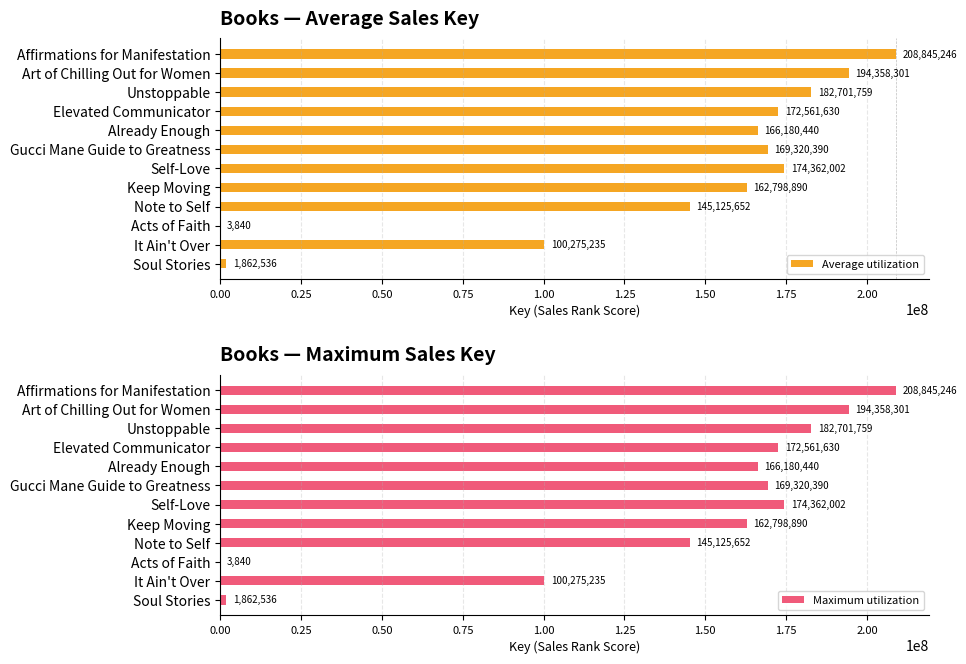

What is the approximate value of Maximum utilization at Gucci Mane Guide to Greatness, to the nearest 50?

169320400